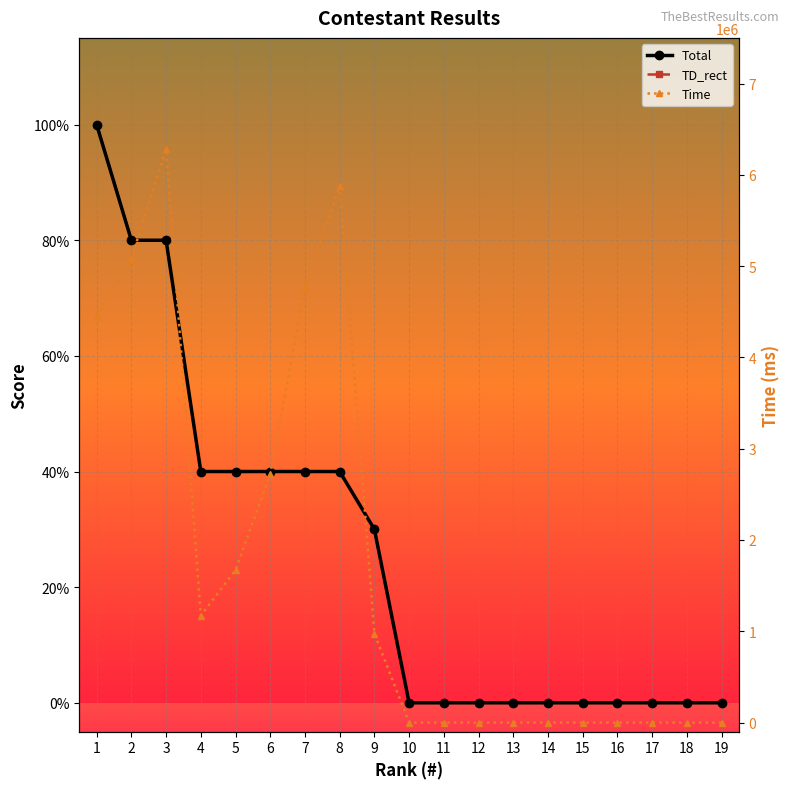

True or false: TD_rect has more than 2 interior local peaks.

False